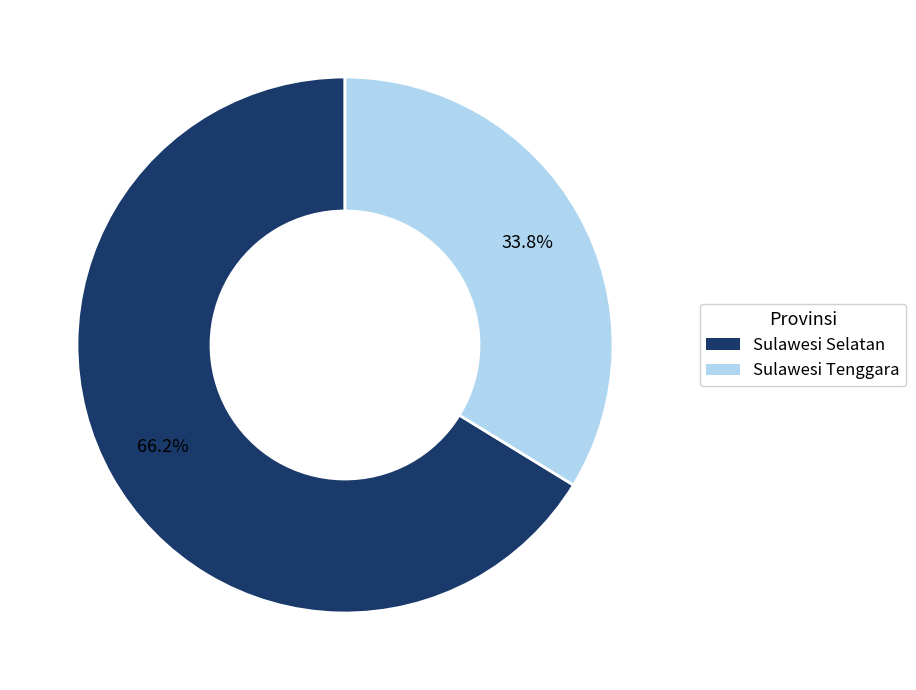

What percentage do Sulawesi Tenggara and Sulawesi Selatan together represent?

100.0%